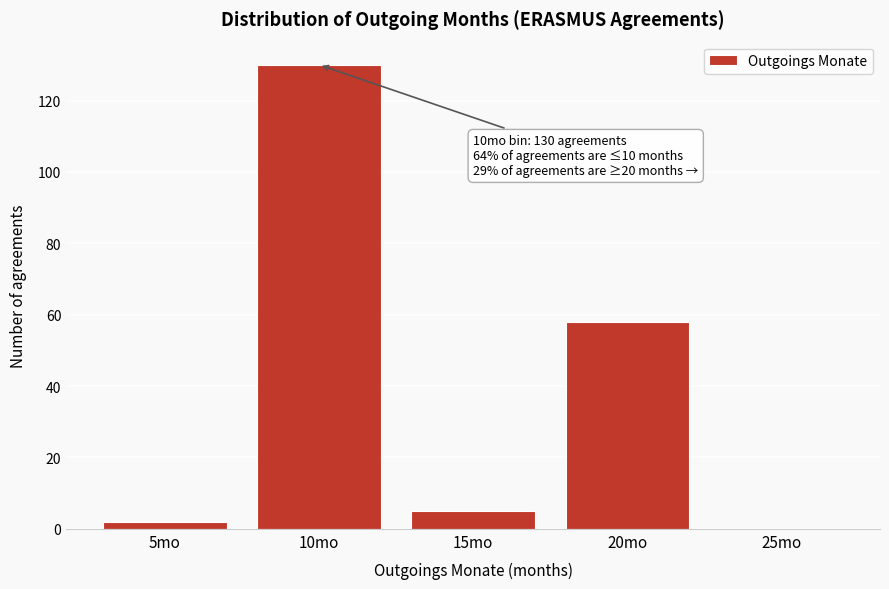

Reading left to right, extract all data points from this chart.

5mo=2	10mo=130	15mo=5	20mo=58	25mo=0